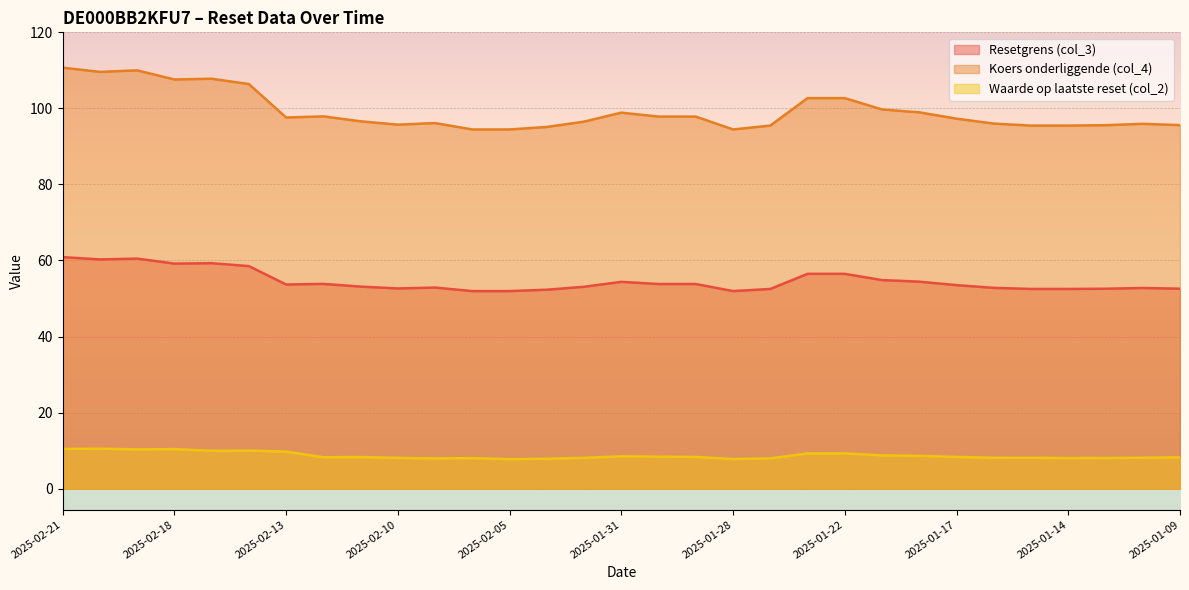

What is the approximate value of Koers onderliggende (col_4) at 2025-01-17?

97.3